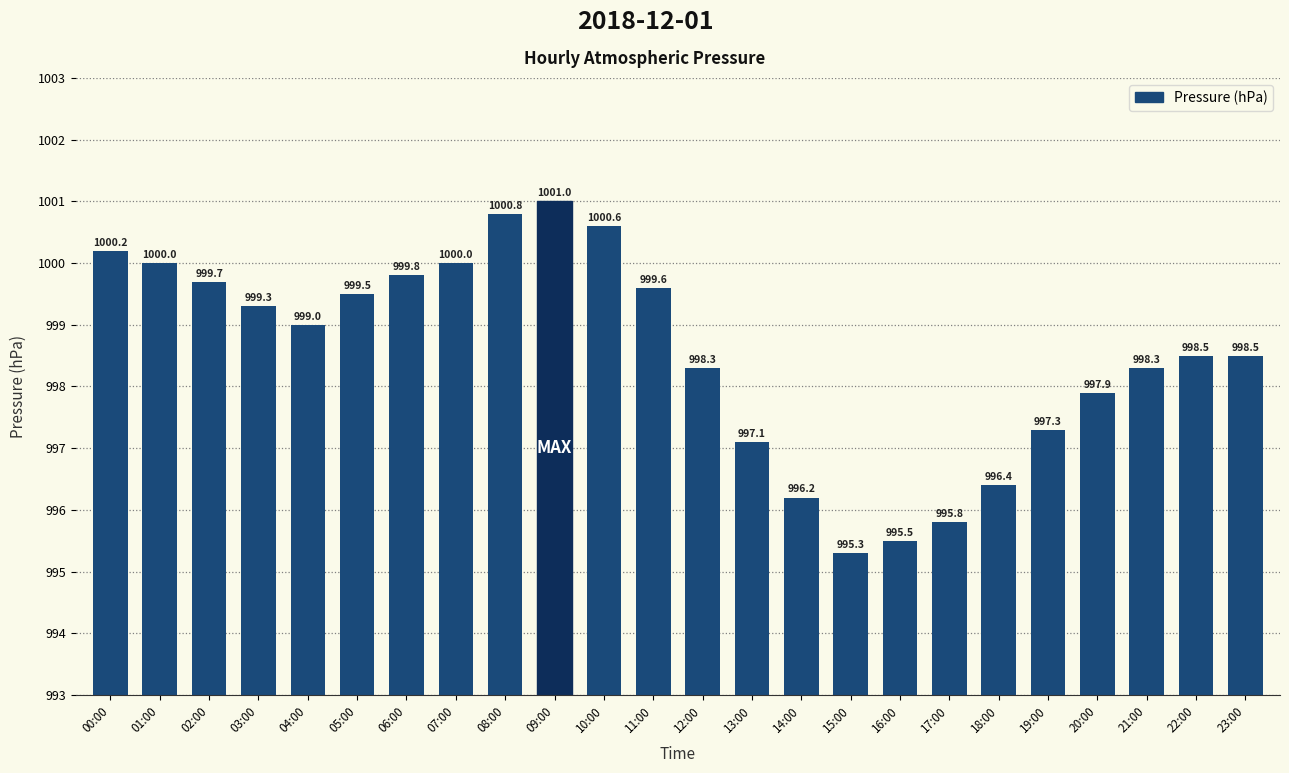

The chart shows a value of 1668.8 at 07:00. True or false?

False